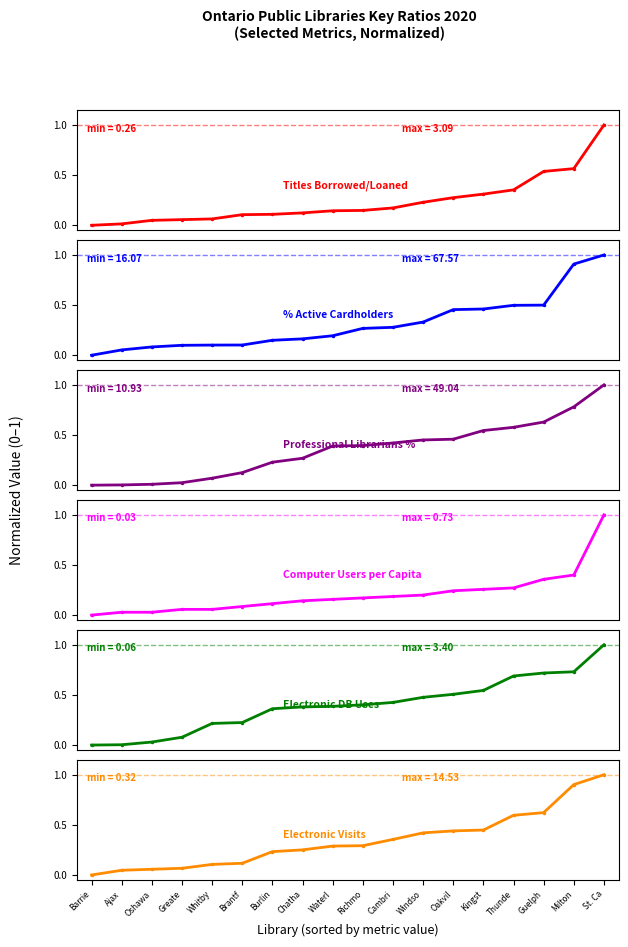

What position from the left is Thunde?

15